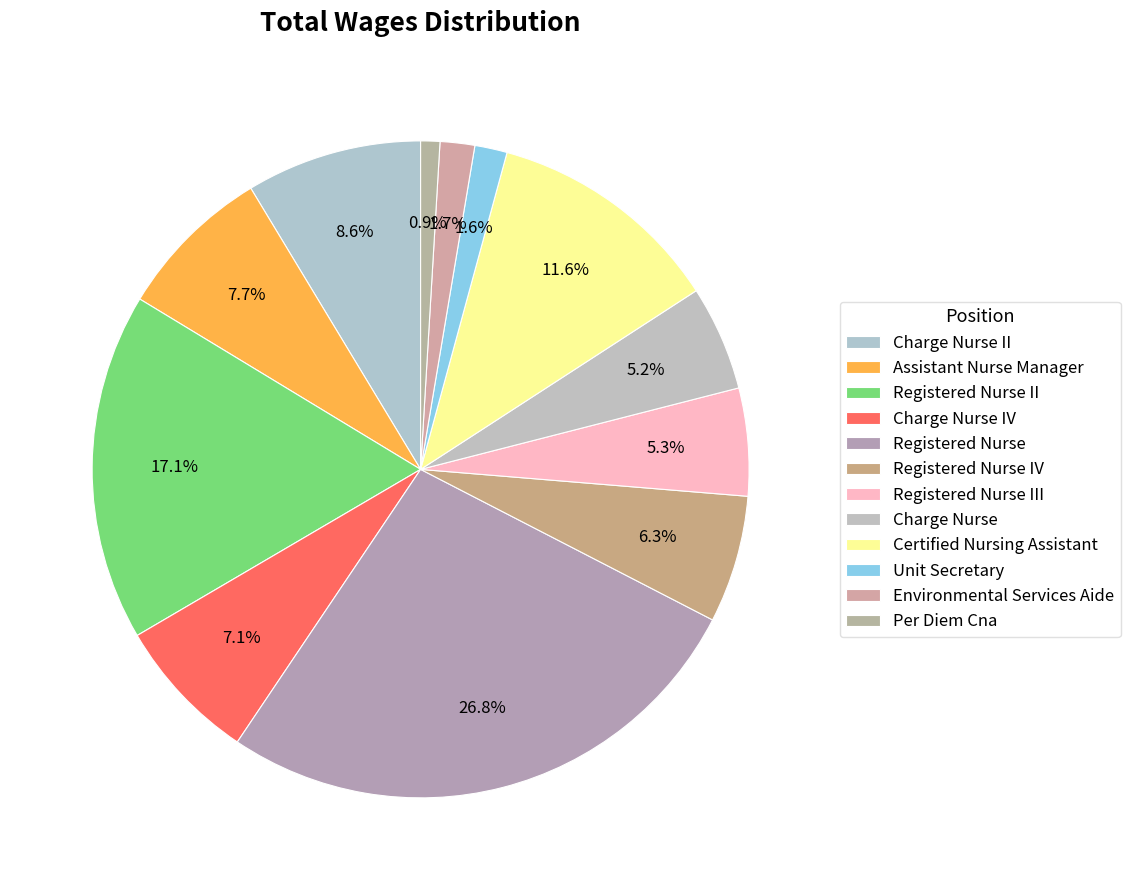

To the nearest percent, what is the difference between the largest and smallest slice percentages?

26%